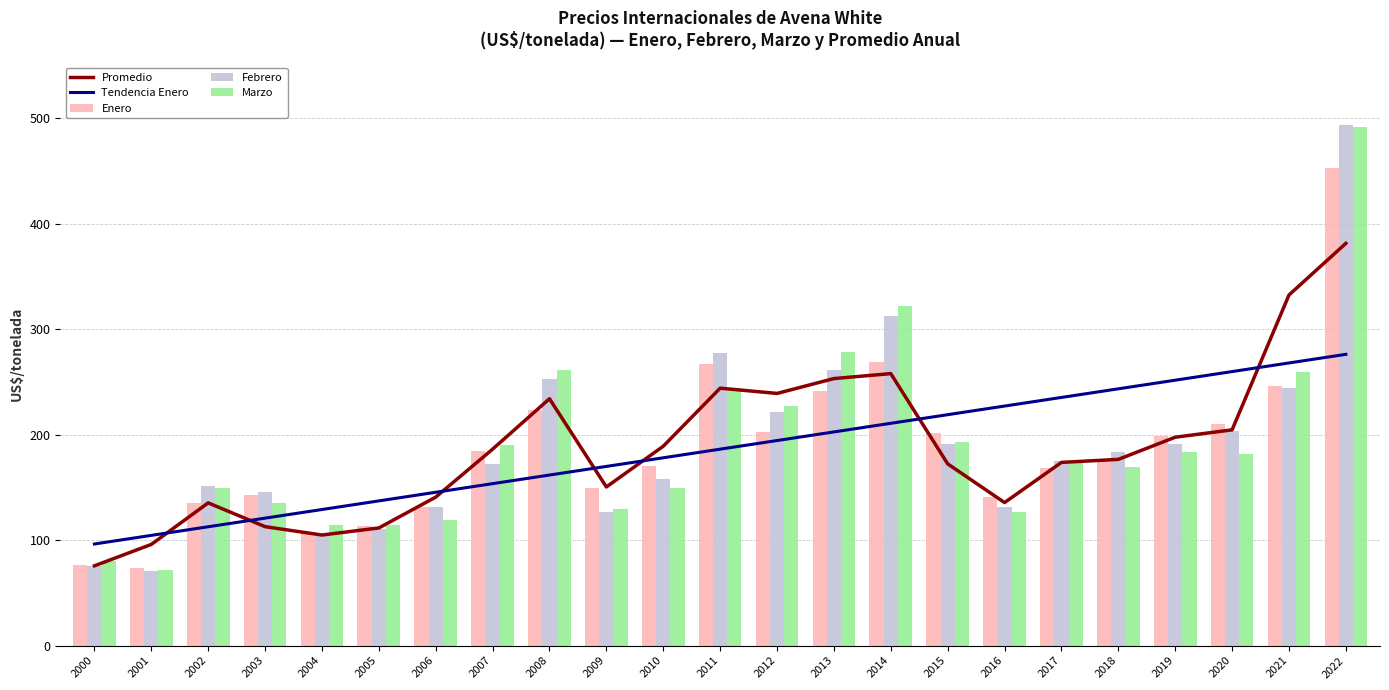

The Enero series shows 134.9 at 2002. True or false?

True